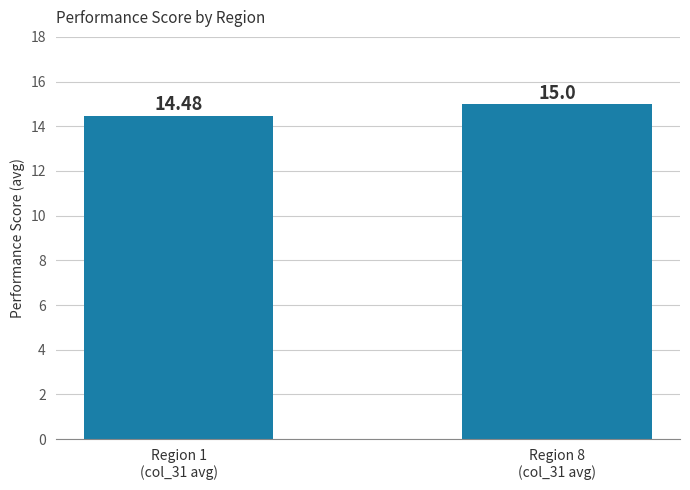

Count the values in the range 14 to 15.

2